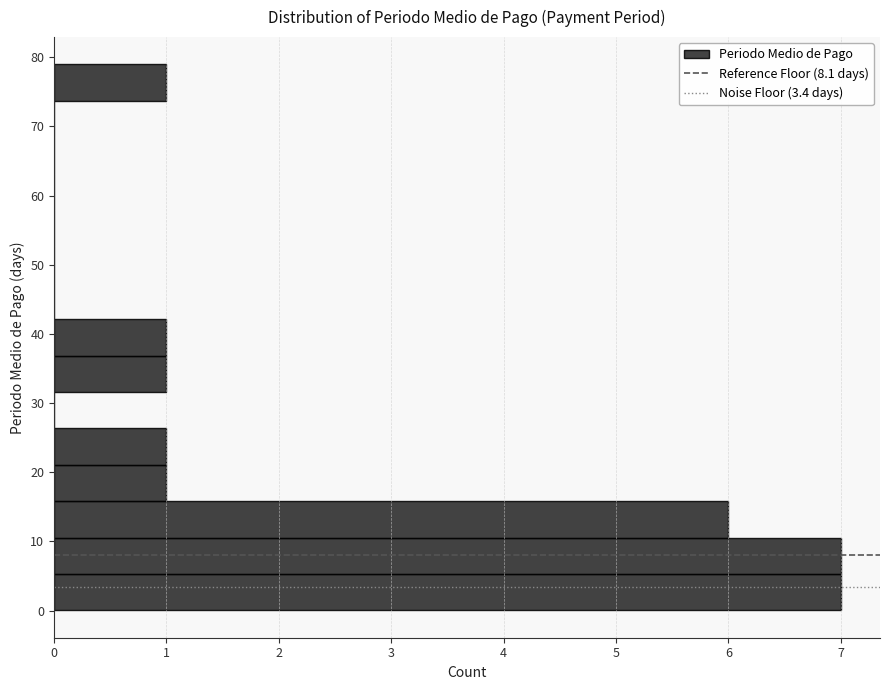

What is the length of the bar covering 21 to 26 on the y-axis? Neither the bar edges nor the lengths are printed on the chart, so give them approximately, as read against the axes.

1